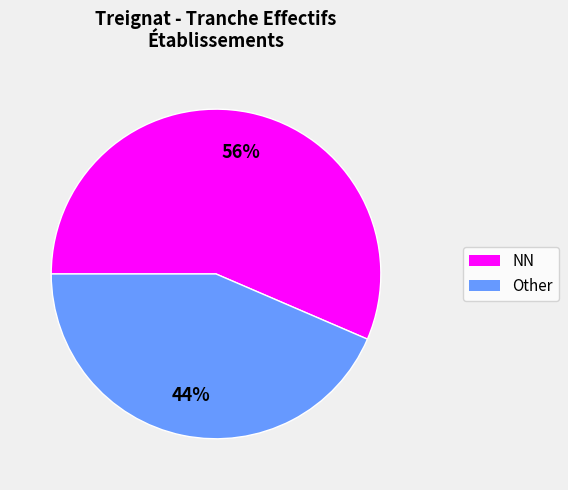

Is there any slice that represents more than half of the pie?

Yes